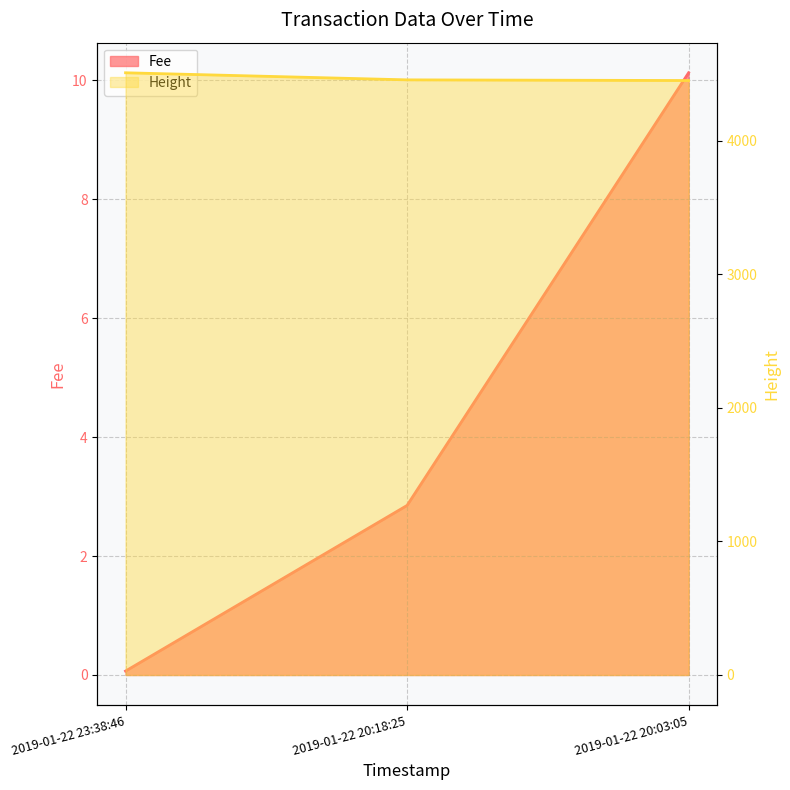

Where does the Fee series first go above 2?

2019-01-22 20:18:25